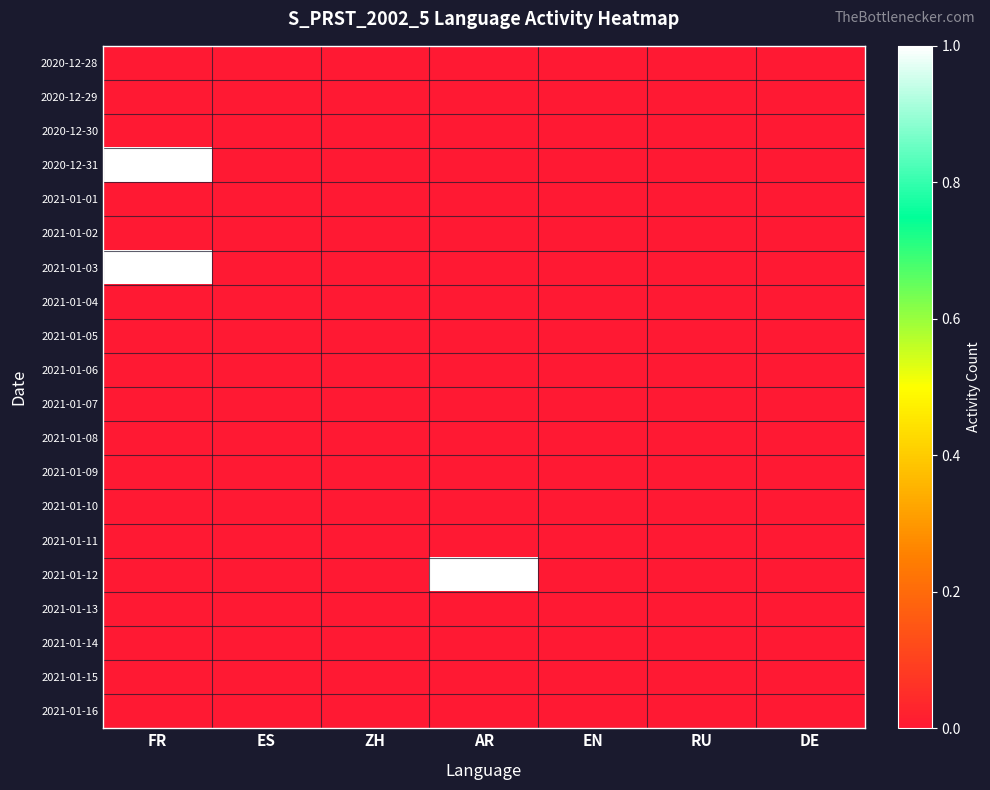

Reading right to left, list all the values displayed in this chart.

2020-12-28: DE=0	RU=0	EN=0	AR=0	ZH=0	ES=0	FR=0
2020-12-29: DE=0	RU=0	EN=0	AR=0	ZH=0	ES=0	FR=0
2020-12-30: DE=0	RU=0	EN=0	AR=0	ZH=0	ES=0	FR=0
2020-12-31: DE=0	RU=0	EN=0	AR=0	ZH=0	ES=0	FR=1
2021-01-01: DE=0	RU=0	EN=0	AR=0	ZH=0	ES=0	FR=0
2021-01-02: DE=0	RU=0	EN=0	AR=0	ZH=0	ES=0	FR=0
2021-01-03: DE=0	RU=0	EN=0	AR=0	ZH=0	ES=0	FR=1
2021-01-04: DE=0	RU=0	EN=0	AR=0	ZH=0	ES=0	FR=0
2021-01-05: DE=0	RU=0	EN=0	AR=0	ZH=0	ES=0	FR=0
2021-01-06: DE=0	RU=0	EN=0	AR=0	ZH=0	ES=0	FR=0
2021-01-07: DE=0	RU=0	EN=0	AR=0	ZH=0	ES=0	FR=0
2021-01-08: DE=0	RU=0	EN=0	AR=0	ZH=0	ES=0	FR=0
2021-01-09: DE=0	RU=0	EN=0	AR=0	ZH=0	ES=0	FR=0
2021-01-10: DE=0	RU=0	EN=0	AR=0	ZH=0	ES=0	FR=0
2021-01-11: DE=0	RU=0	EN=0	AR=0	ZH=0	ES=0	FR=0
2021-01-12: DE=0	RU=0	EN=0	AR=1	ZH=0	ES=0	FR=0
2021-01-13: DE=0	RU=0	EN=0	AR=0	ZH=0	ES=0	FR=0
2021-01-14: DE=0	RU=0	EN=0	AR=0	ZH=0	ES=0	FR=0
2021-01-15: DE=0	RU=0	EN=0	AR=0	ZH=0	ES=0	FR=0
2021-01-16: DE=0	RU=0	EN=0	AR=0	ZH=0	ES=0	FR=0